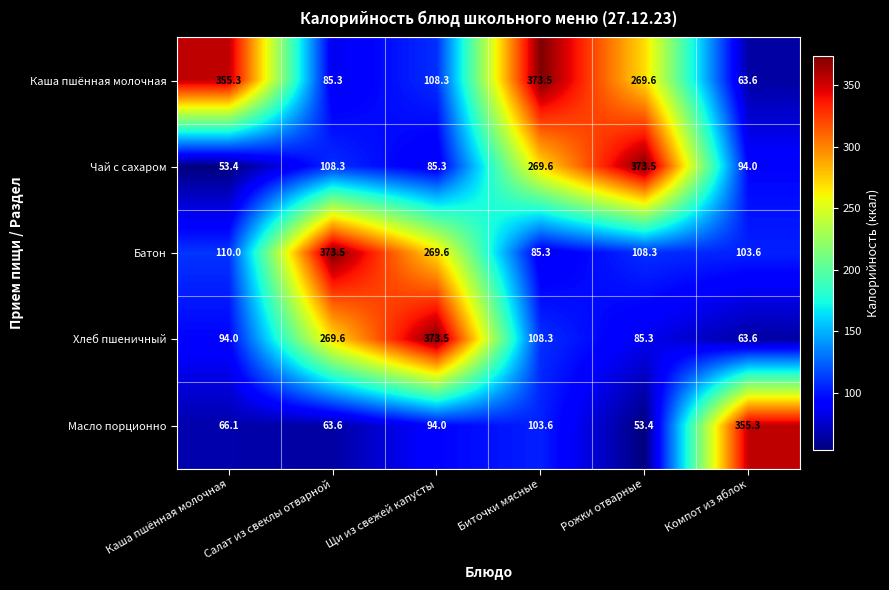

Count the number of data series in this chart.

5